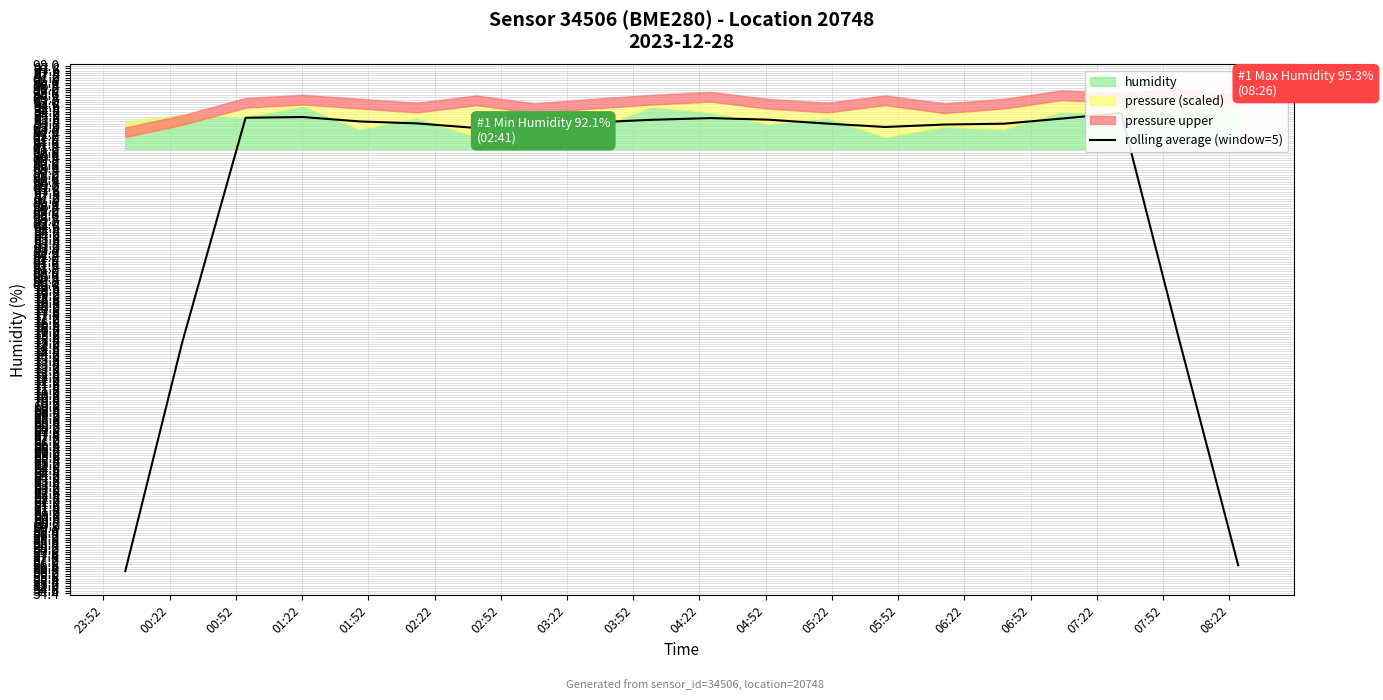

At which category does the data reach its first local peak?

01:22